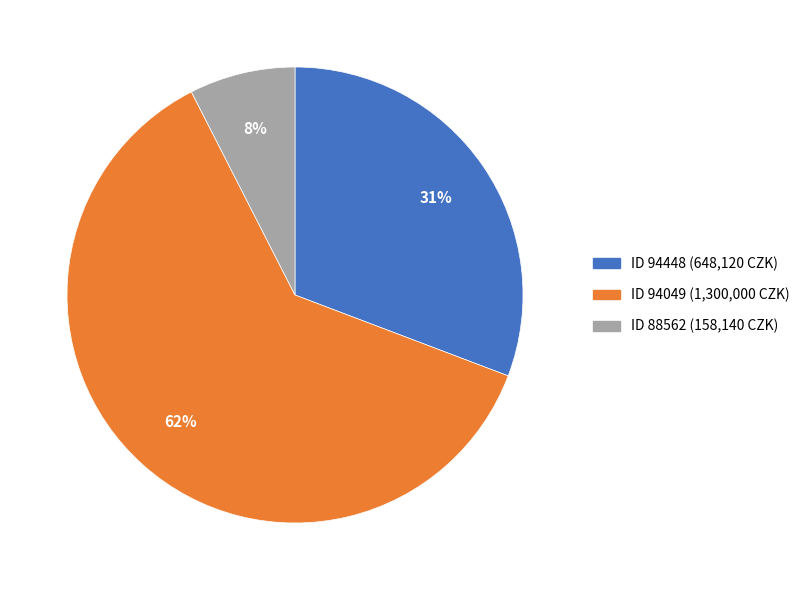

To the nearest percent, what portion does ID 94448 (648,120 CZK) represent?

31%